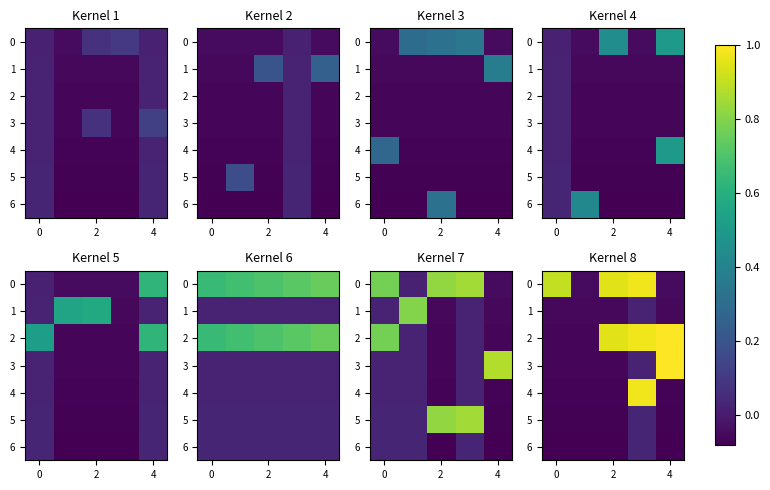

True or false: row_5 has a value of 0.0 at 4.

True